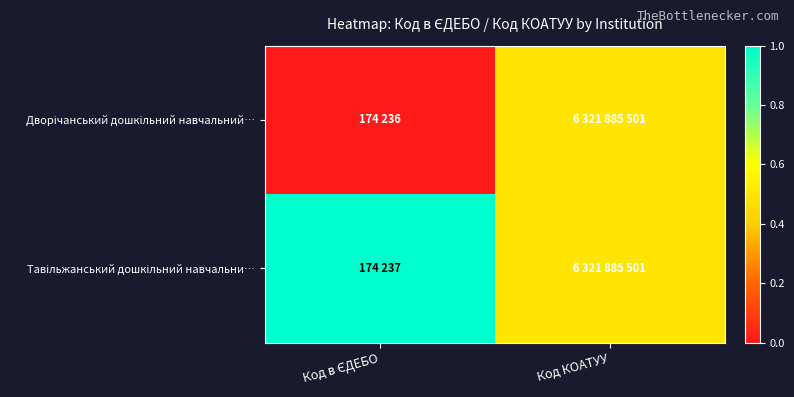

Between Код в ЄДЕБО and Код КОАТУУ, which is larger?

Код КОАТУУ